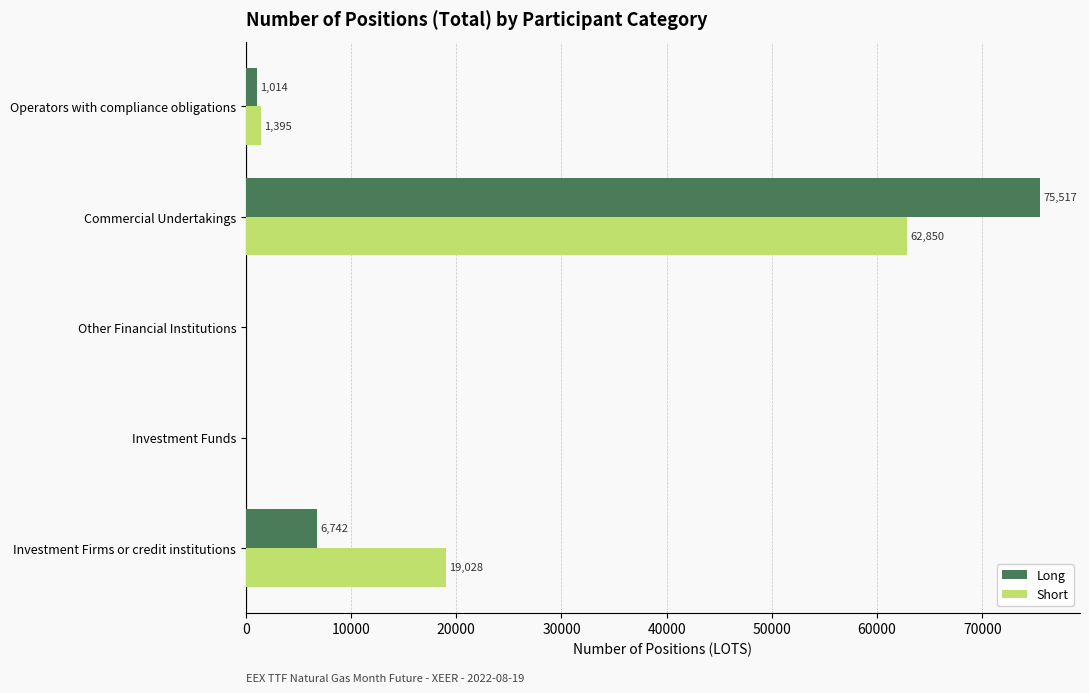

What is the total value across all series at Operators with compliance obligations?

2409